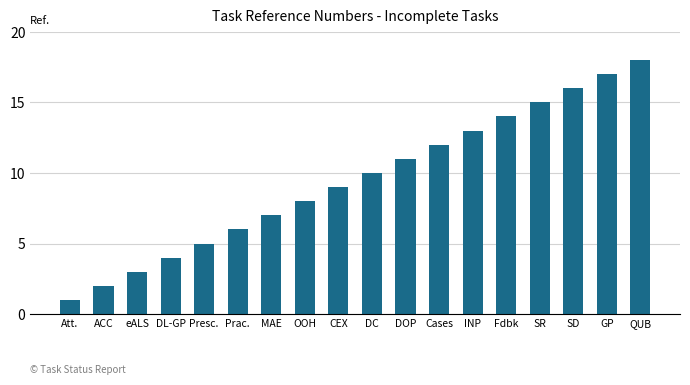

Which label corresponds to the largest value in the chart?

QUB